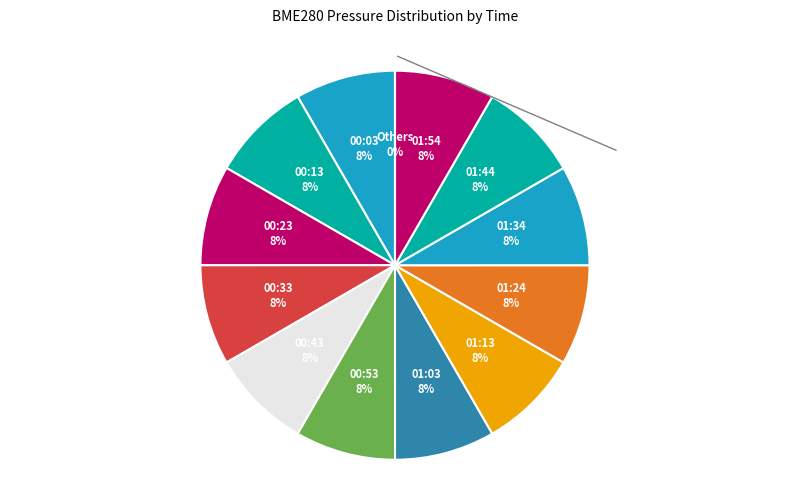

Rank the categories by value from highest to lowest.

00:03, 00:13, 00:23, 00:33, 00:43, 00:53, 01:03, 01:54, 01:24, 01:34, 01:13, 01:44